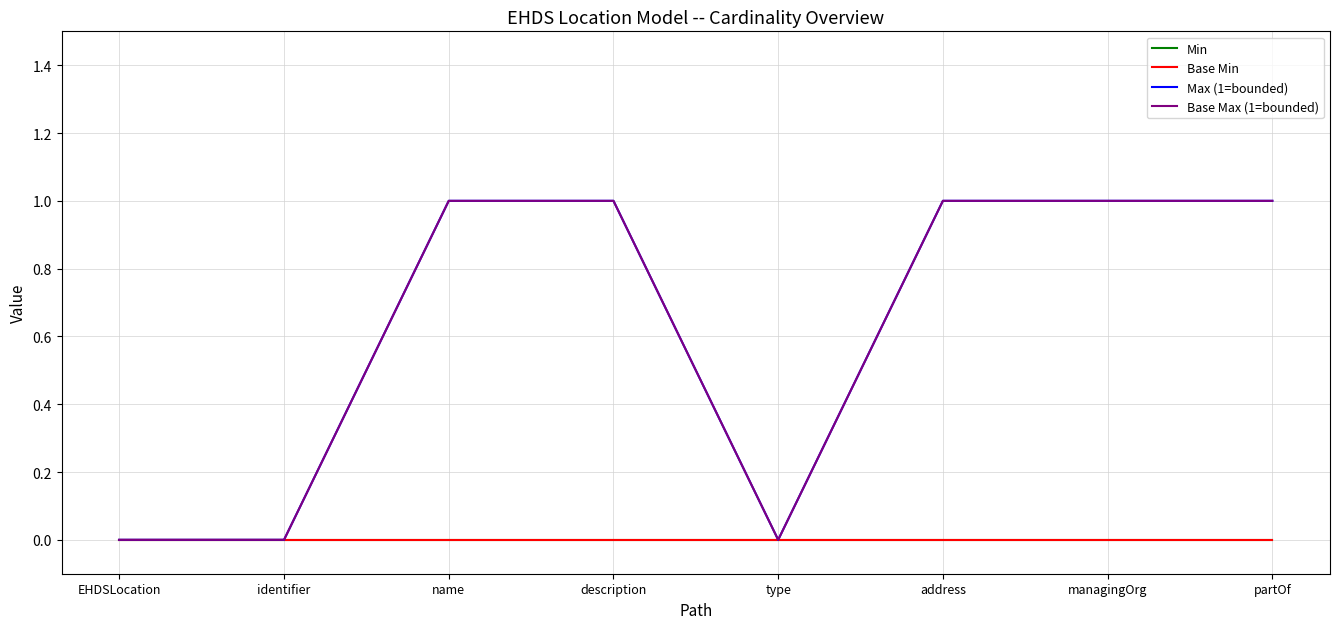

Reading left to right, what are all the values shown in this chart?

Min: EHDSLocation=0	identifier=0	name=0	description=0	type=0	address=0	managingOrg=0	partOf=0
Base Min: EHDSLocation=0	identifier=0	name=0	description=0	type=0	address=0	managingOrg=0	partOf=0
Max (1=bounded): EHDSLocation=0	identifier=0	name=1	description=1	type=0	address=1	managingOrg=1	partOf=1
Base Max (1=bounded): EHDSLocation=0	identifier=0	name=1	description=1	type=0	address=1	managingOrg=1	partOf=1